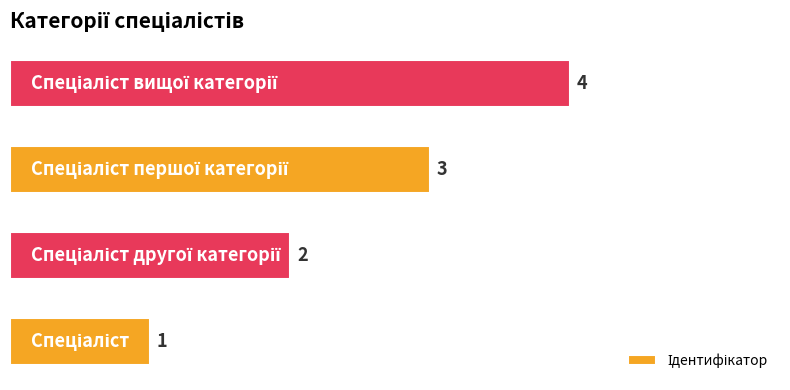

What is the smallest value displayed?

1